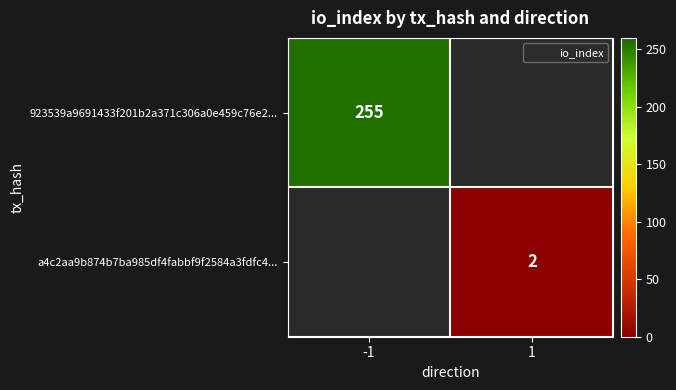

List the labels in order of 923539a9691433f201b2a371c306a0e459c76e2... value, largest first.

-1, 1